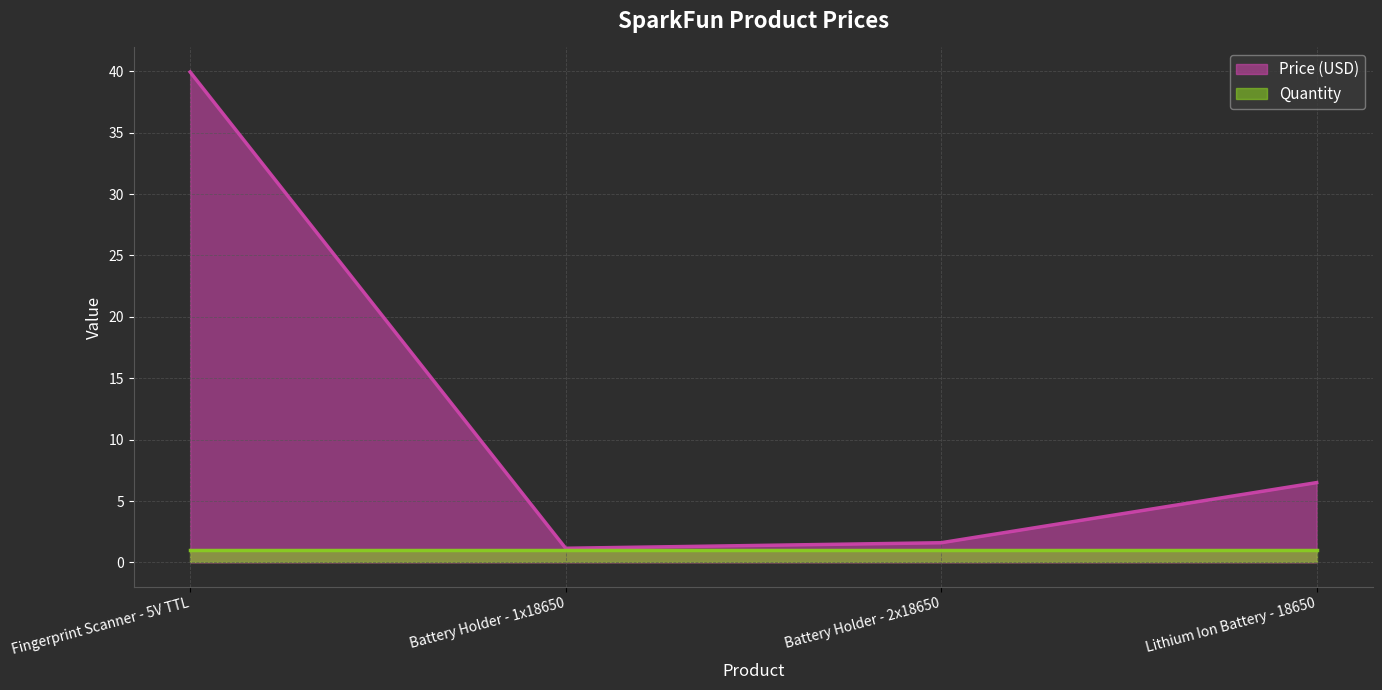

How many lines are shown in the chart?

2